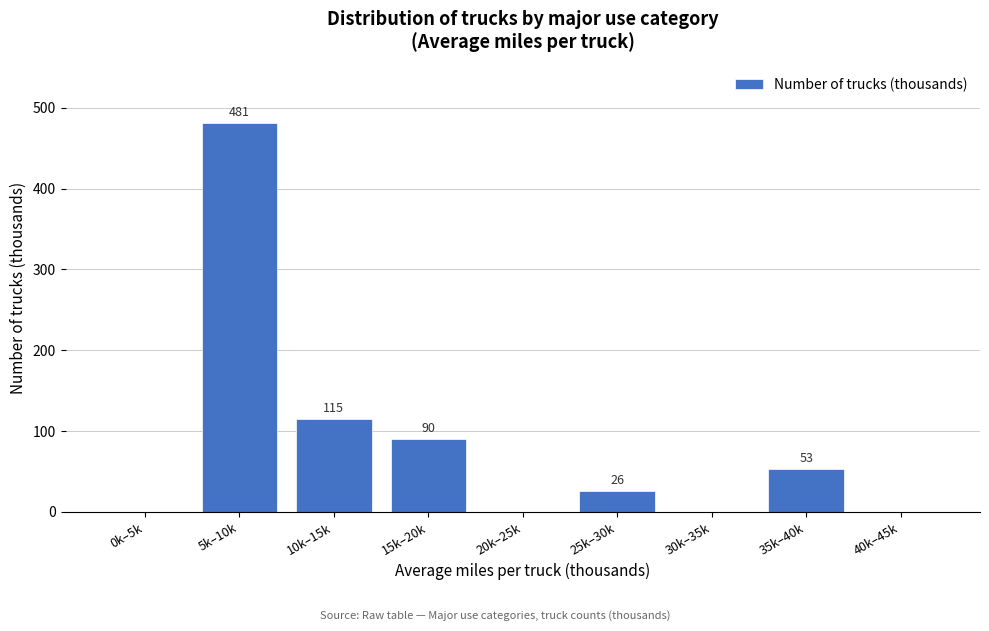

Reading left to right, list all the values displayed in this chart.

0k–5k=0	5k–10k=481	10k–15k=115	15k–20k=90	20k–25k=0	25k–30k=26	30k–35k=0	35k–40k=53	40k–45k=0